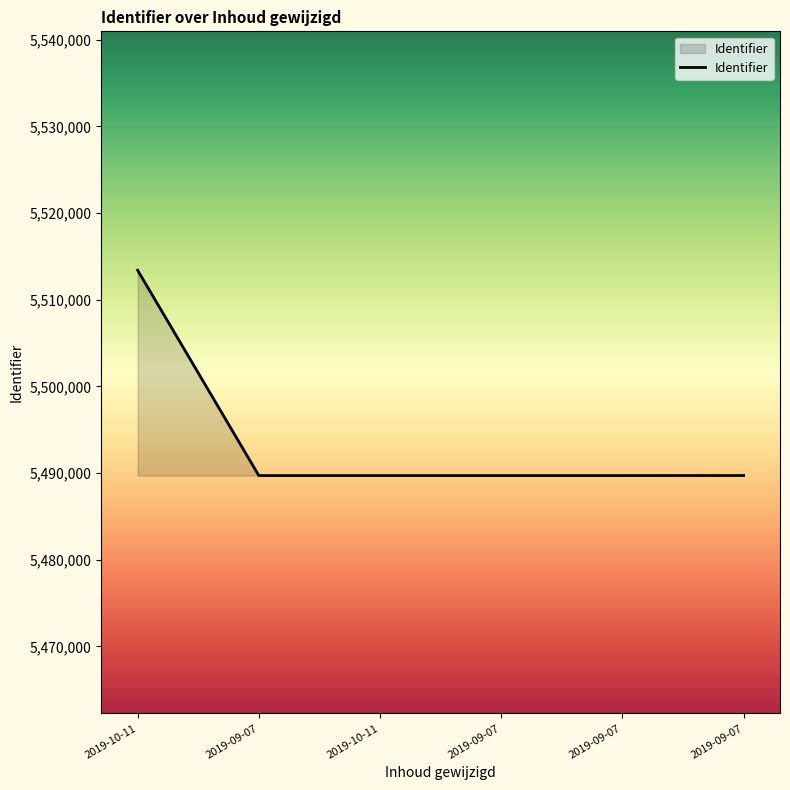

How many series are shown in this chart?

1